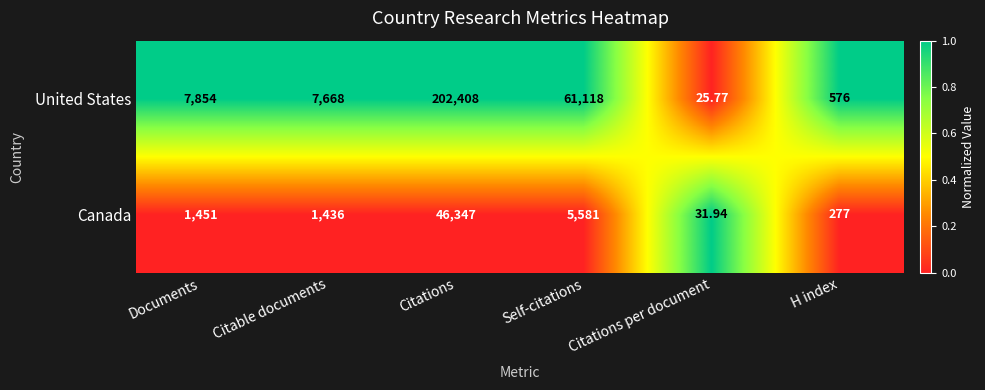

Which series has the largest range (max minus min)?

United States